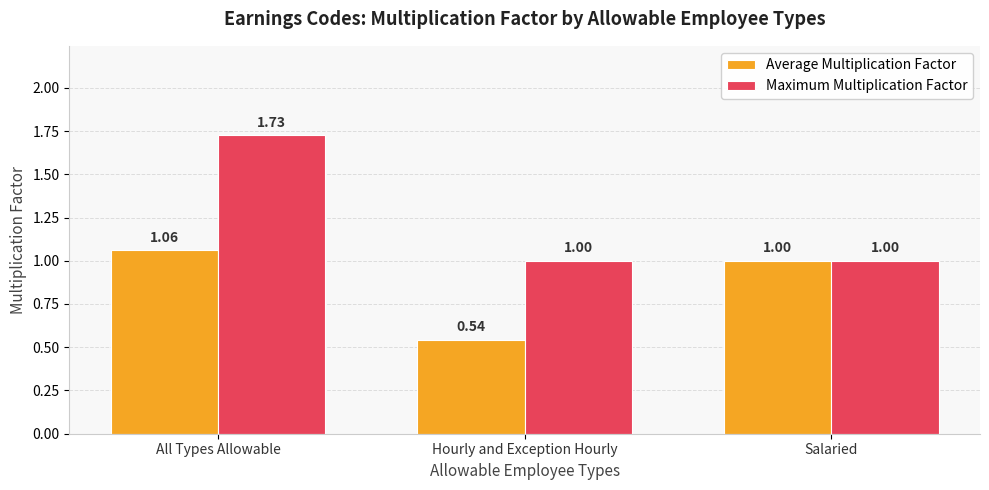

List the series in order of their peak value, highest first.

Maximum Multiplication Factor, Average Multiplication Factor